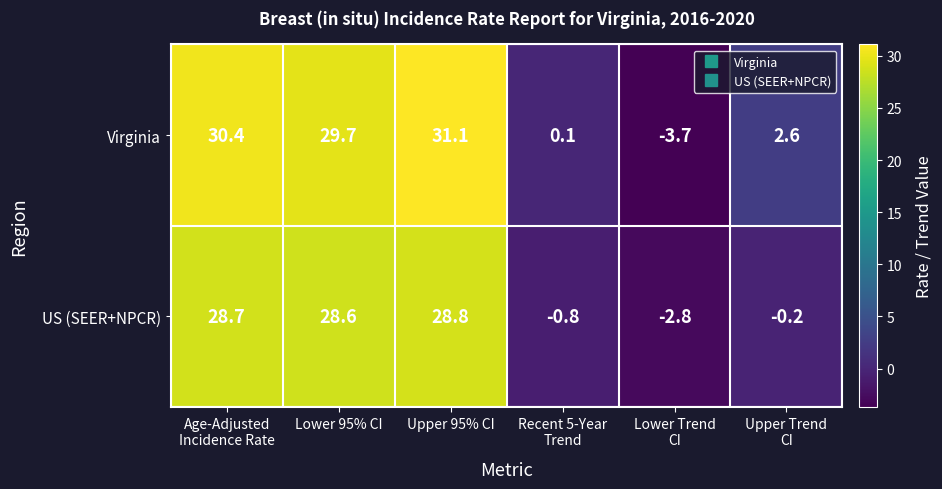

Is it true that Virginia equals 29.7 at Lower 95% CI?

True